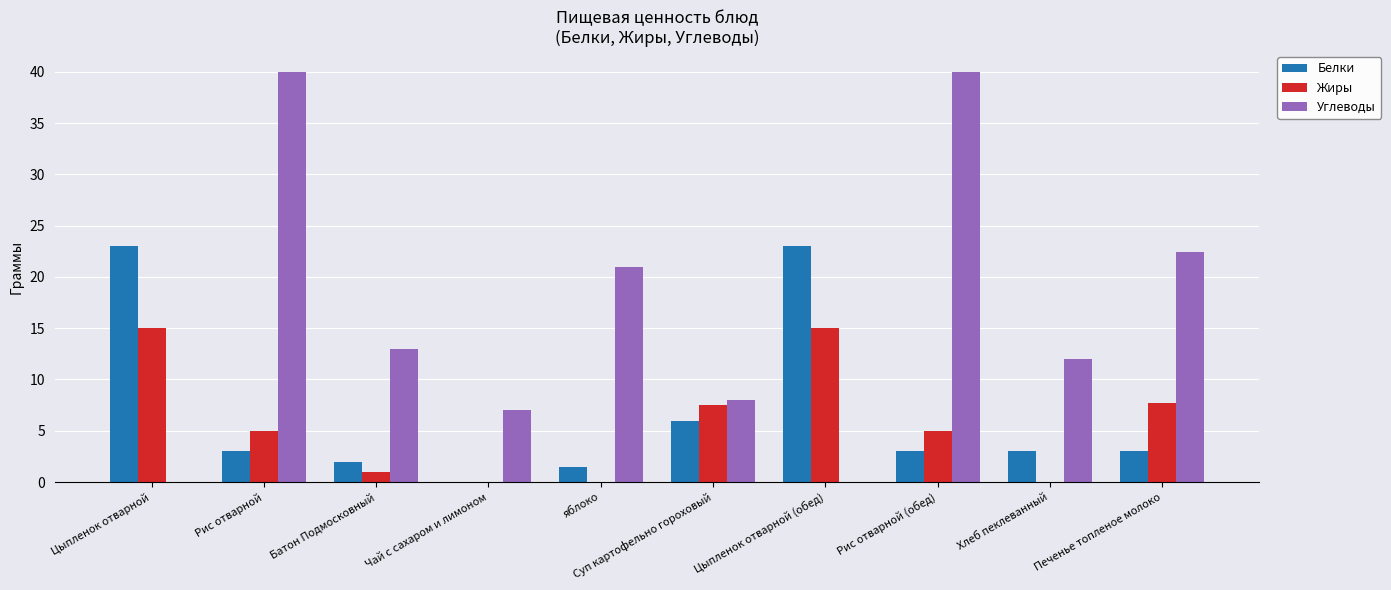

What is the sum of all Жиры values?

56.2